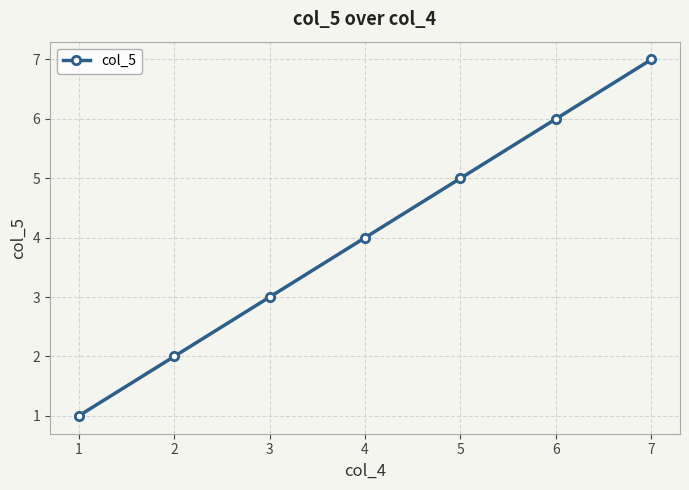

Approximately how many times larger is the value at 3 compared to 1?

3.0